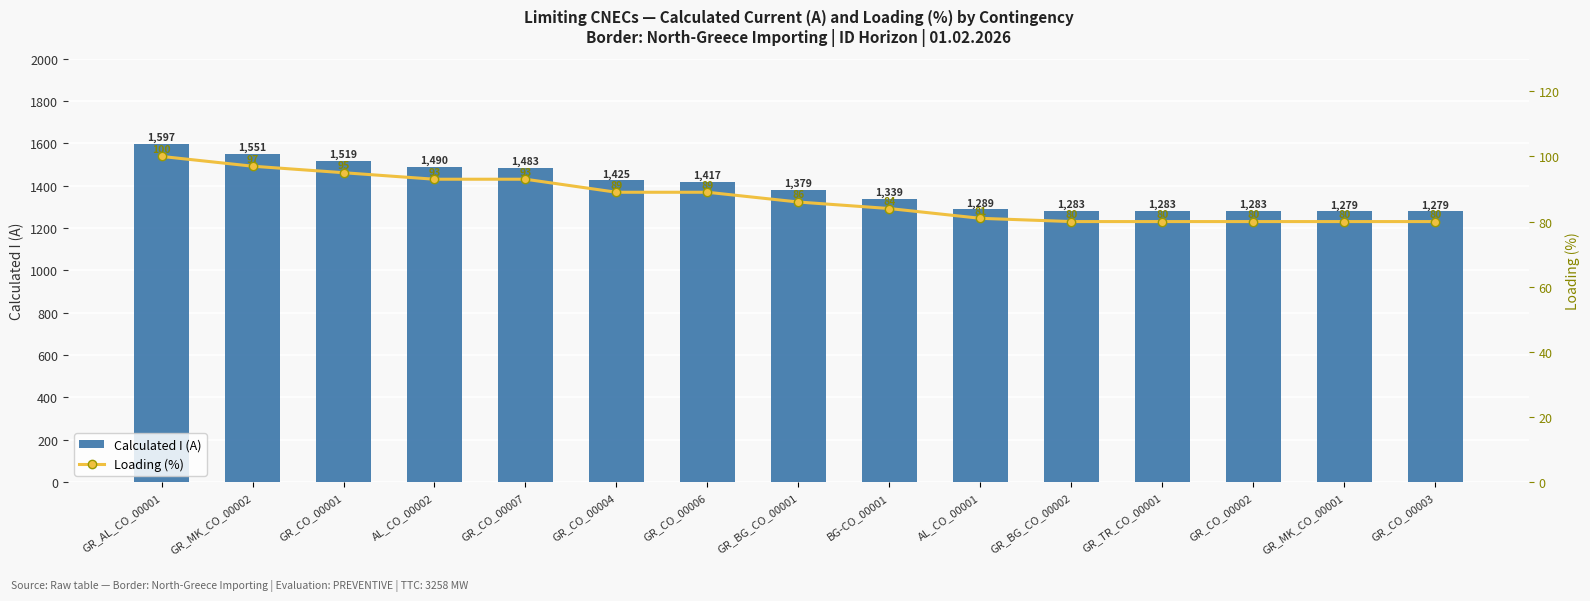

True or false: Loading (%) has a value of 80 at GR_CO_00002.

True